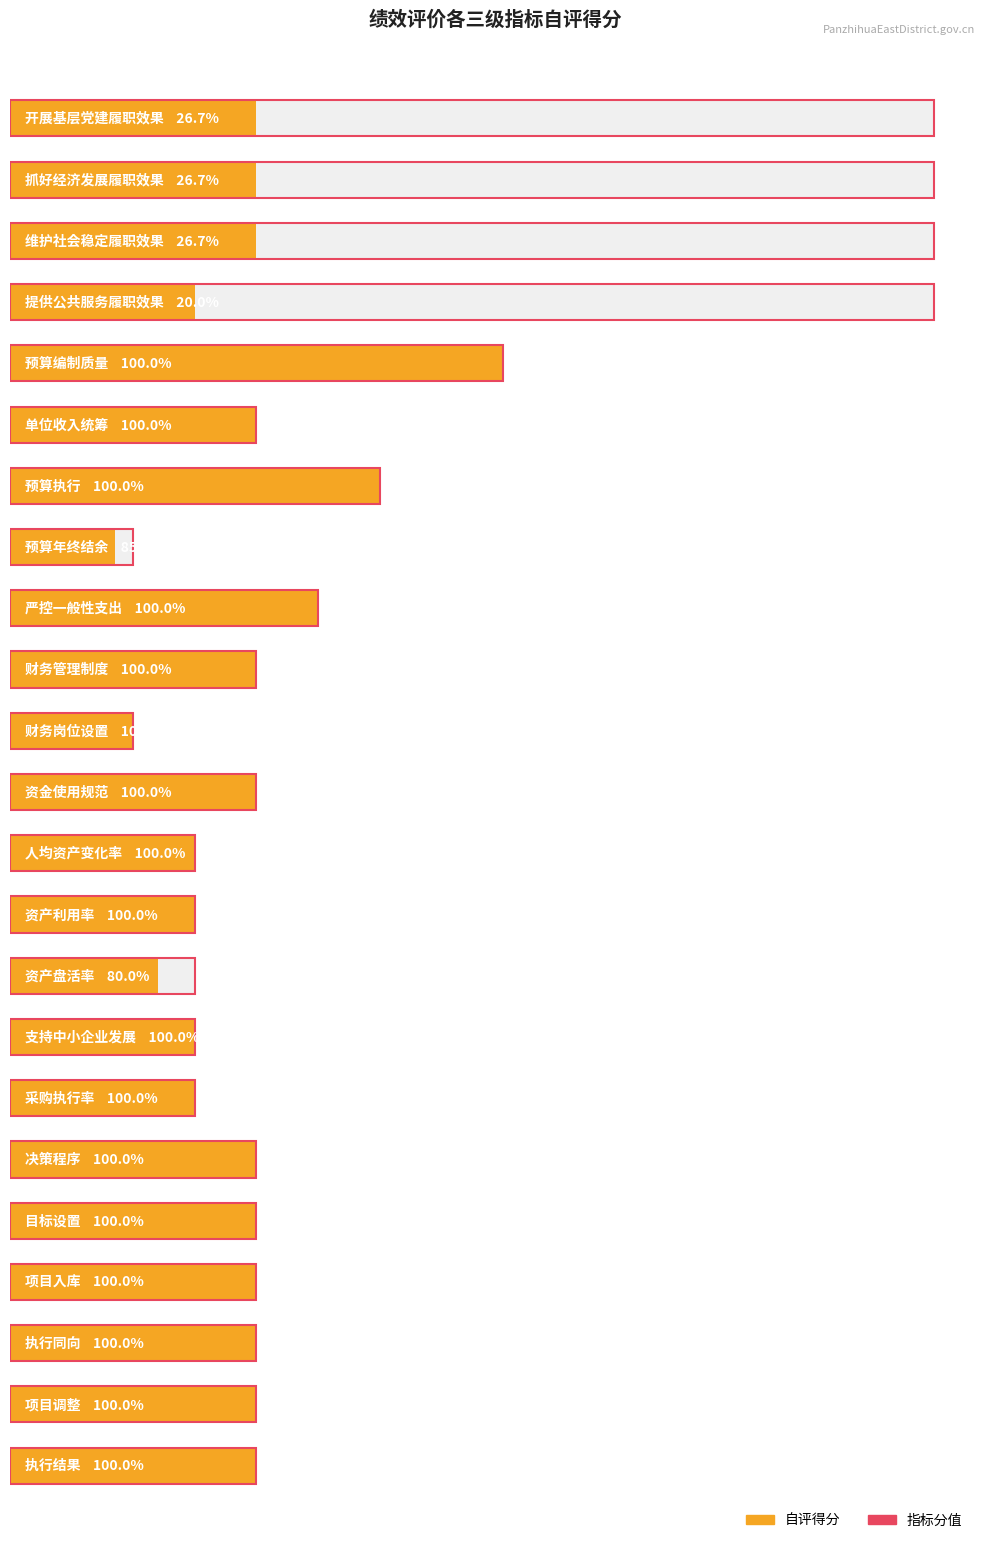

List the labels in order of 自评得分 value, smallest first.

预算年终结余, 财务岗位设置, 资产盘活率, 提供公共服务履职效果, 人均资产变化率, 资产利用率, 支持中小企业发展, 采购执行率, 开展基层党建履职效果, 抓好经济发展履职效果, 维护社会稳定履职效果, 单位收入统筹, 财务管理制度, 资金使用规范, 决策程序, 目标设置, 项目入库, 执行同向, 项目调整, 执行结果, 严控一般性支出, 预算执行, 预算编制质量